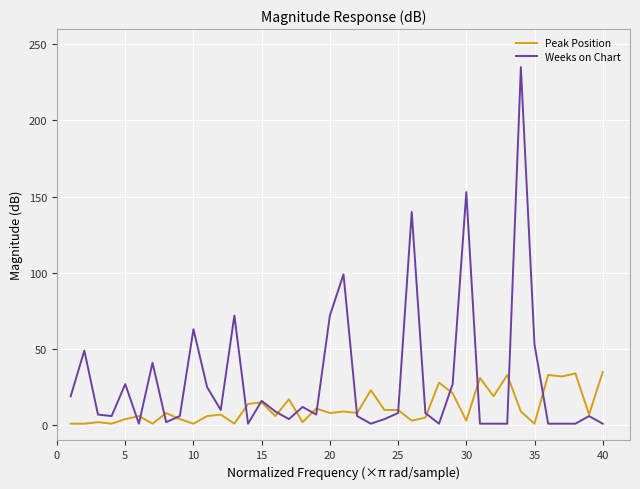

Rank the series by their maximum value, from lowest to highest.

Peak Position, Weeks on Chart